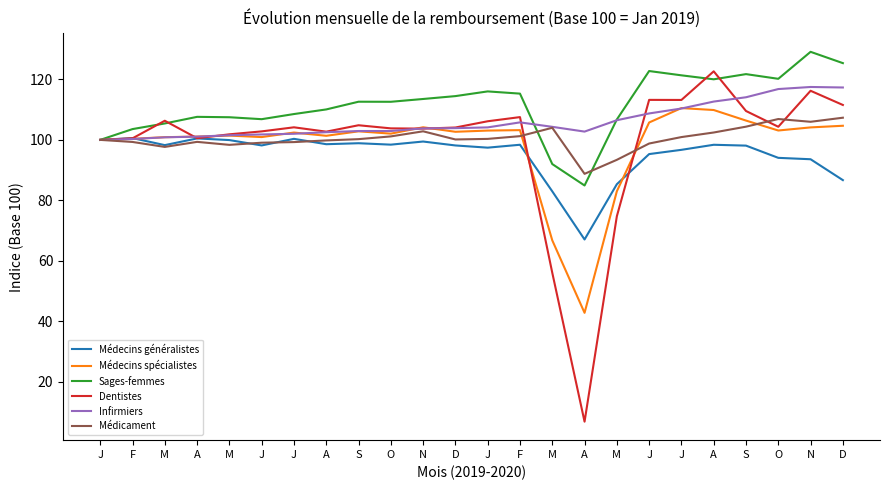

What is the average value of the Sages-femmes series?

111.6